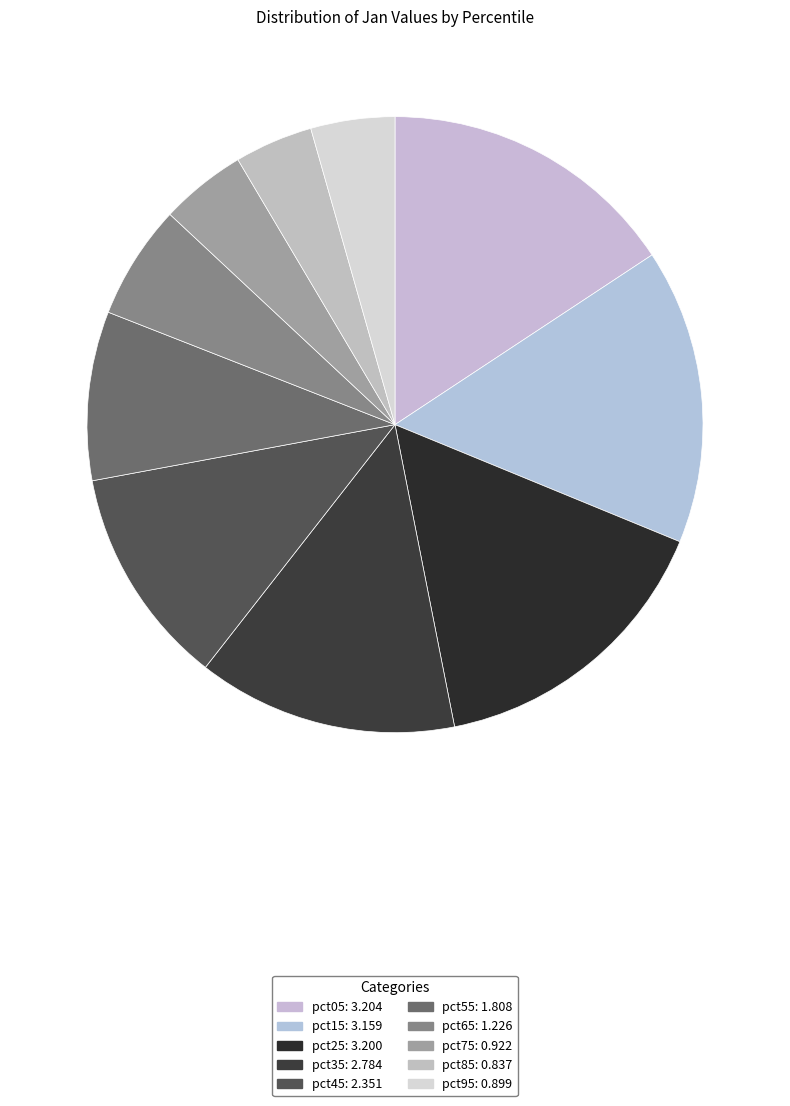

To the nearest percent, what is the combined percentage of pct75 and pct55?

13%